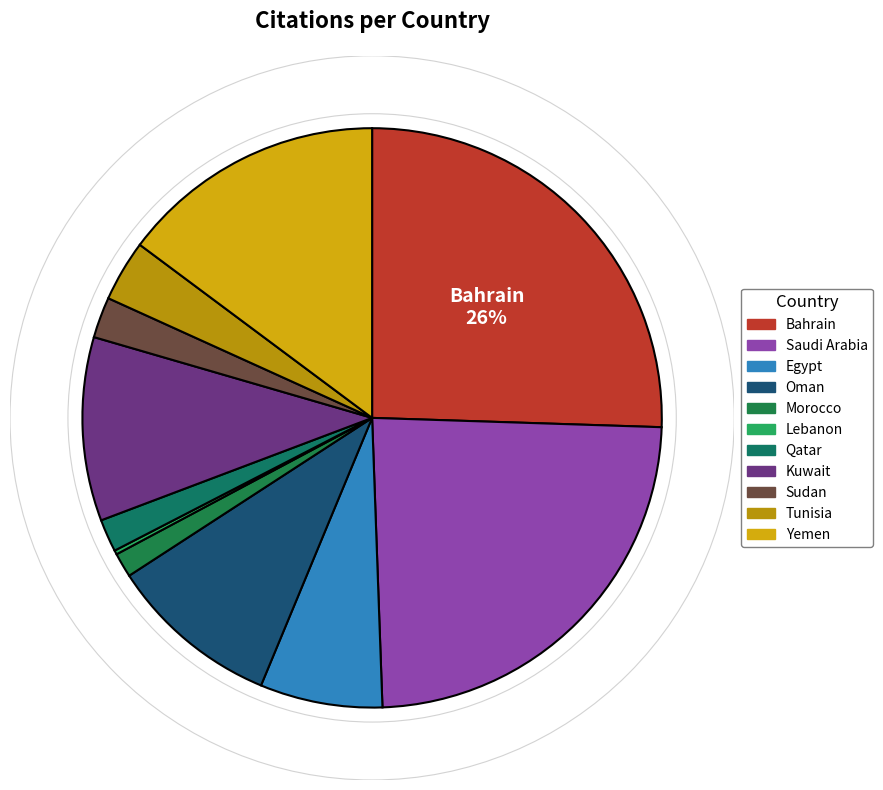

To the nearest percent, what percentage of the pie is Bahrain?

26%